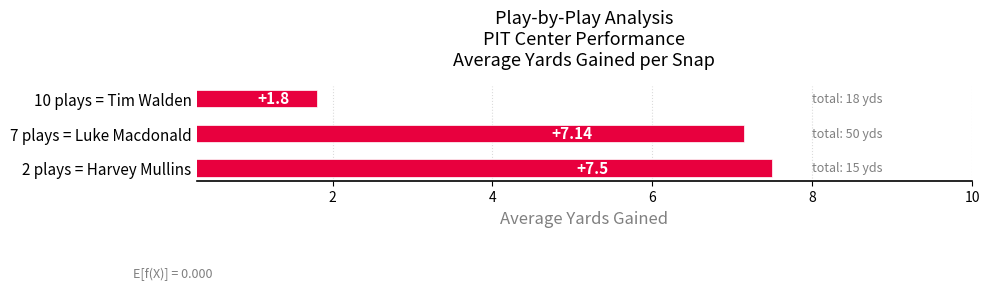

Does the chart contain any negative values?

No